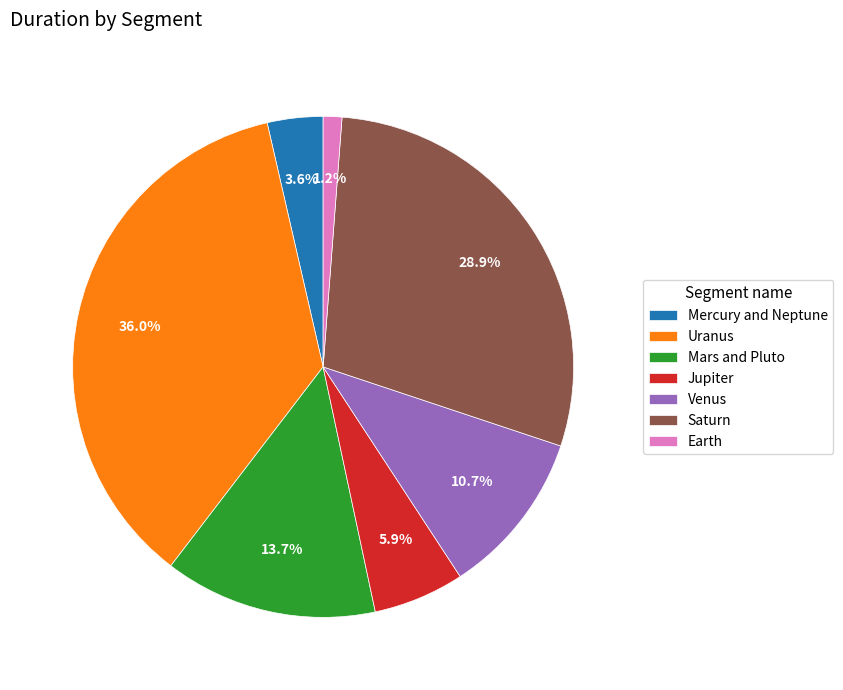

Which category has the biggest portion of the pie?

Uranus